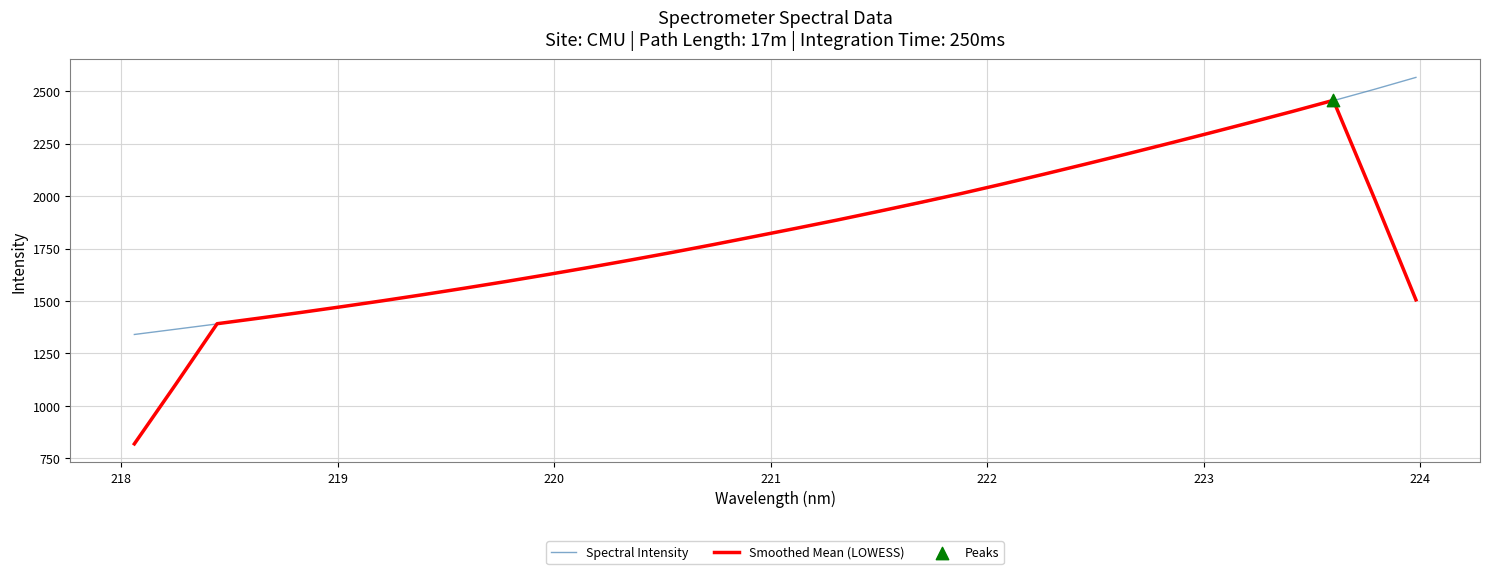

List the series in order of their peak value, highest first.

Spectral Intensity, Smoothed Mean (LOWESS)